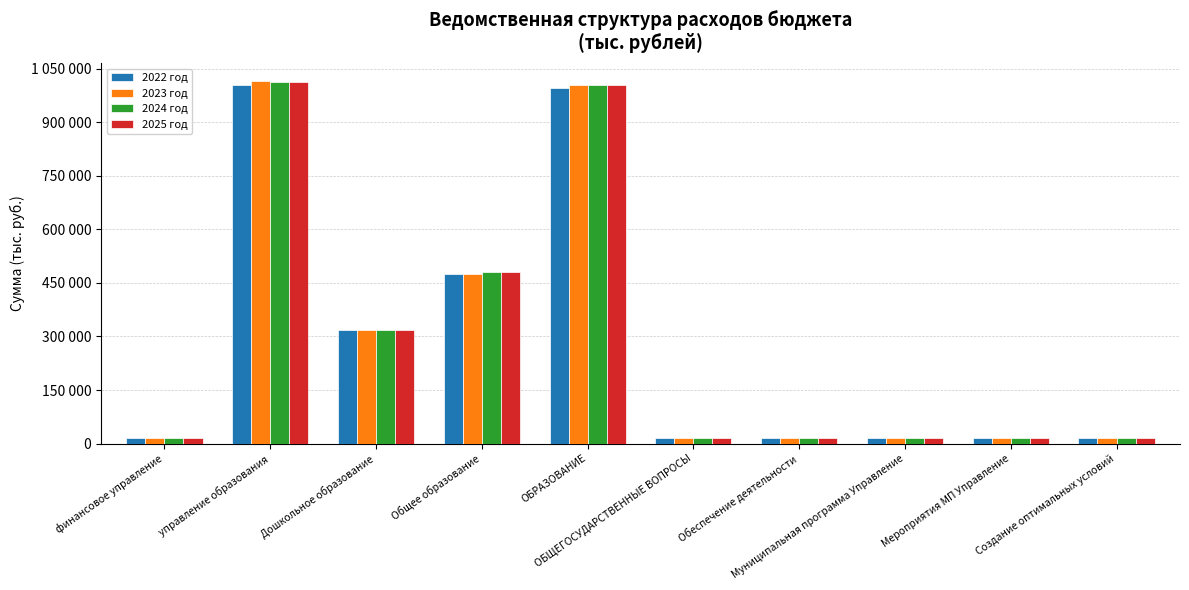

What is the label of the 8th bar from the right?

Дошкольное образование